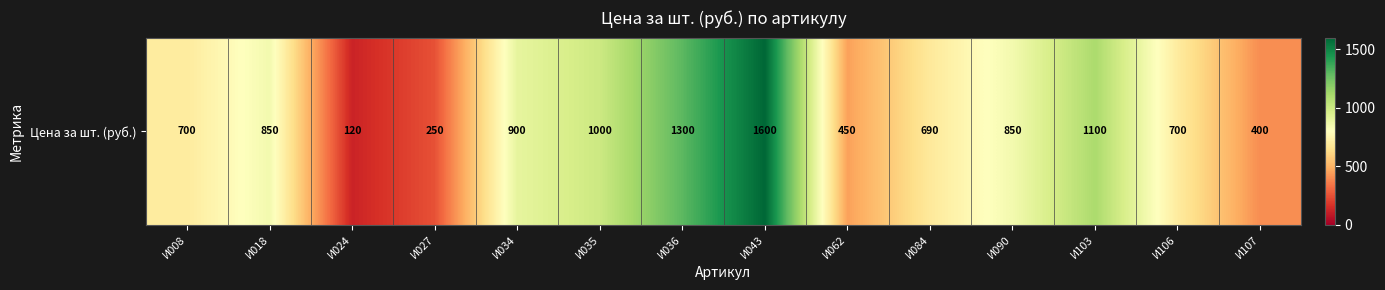

What is the smallest value displayed?

120